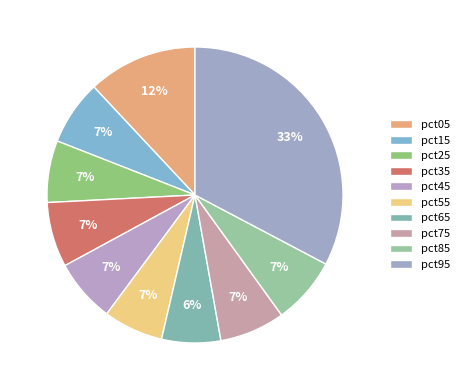

Is it true that pct25 is 7% of the pie?

True